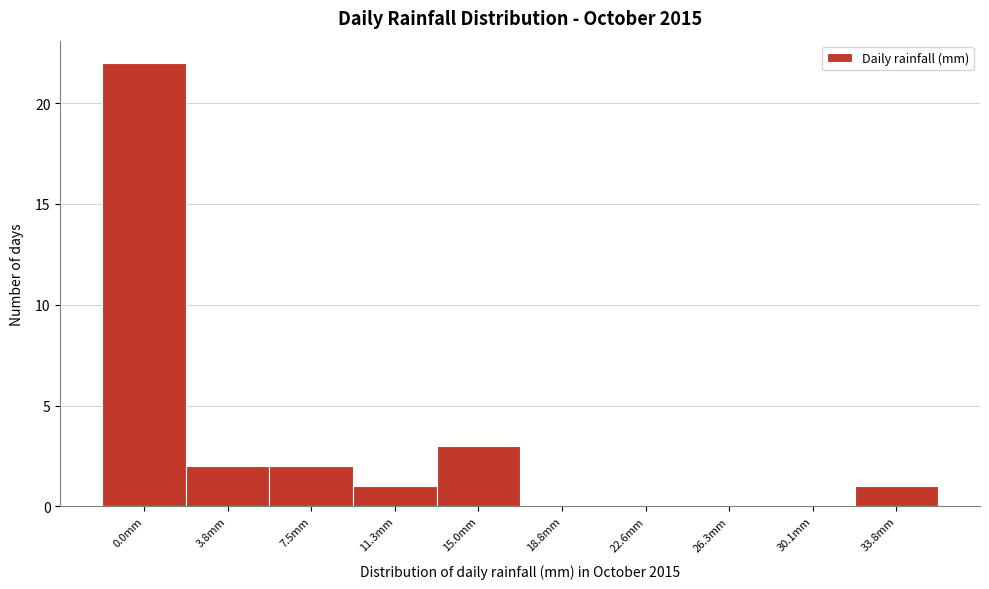

Reading right to left, what are all the values shown in this chart?

33.8mm=1	30.1mm=0	26.3mm=0	22.6mm=0	18.8mm=0	15.0mm=3	11.3mm=1	7.5mm=2	3.8mm=2	0.0mm=22